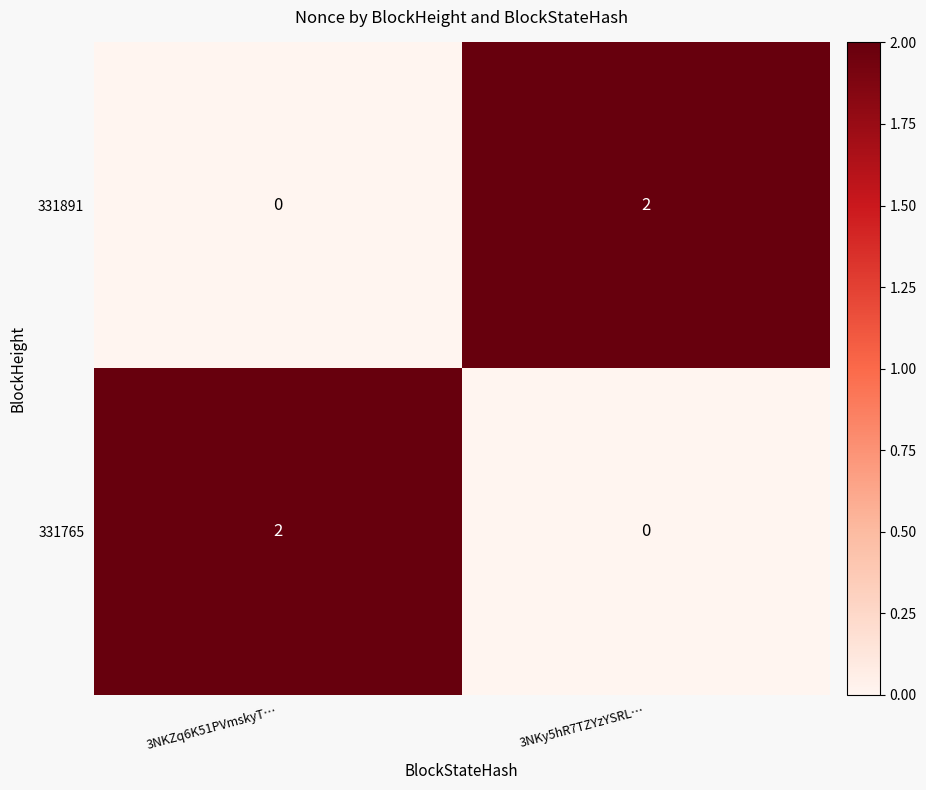

Rank the categories by 331765 value from highest to lowest.

3NKZq6K51PVmskyT…, 3NKy5hR7TZYzYSRL…